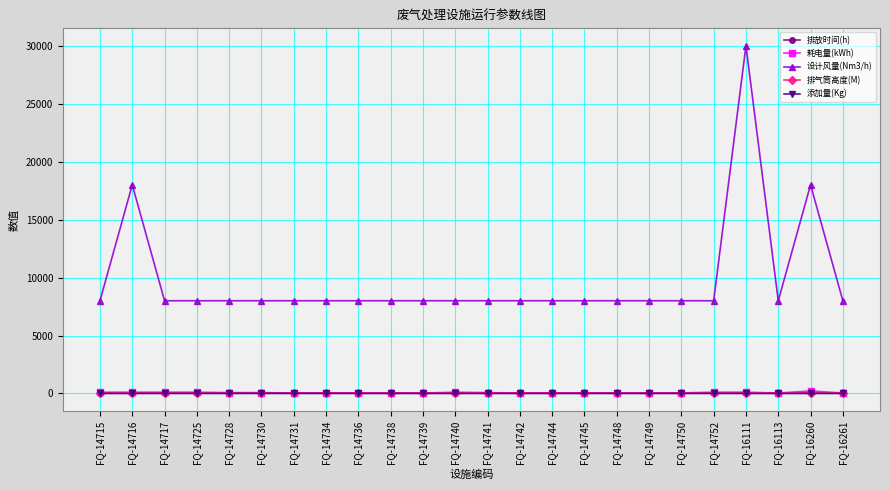

What is the difference between the maximum and minimum values in the 添加量(Kg) series?

5.0